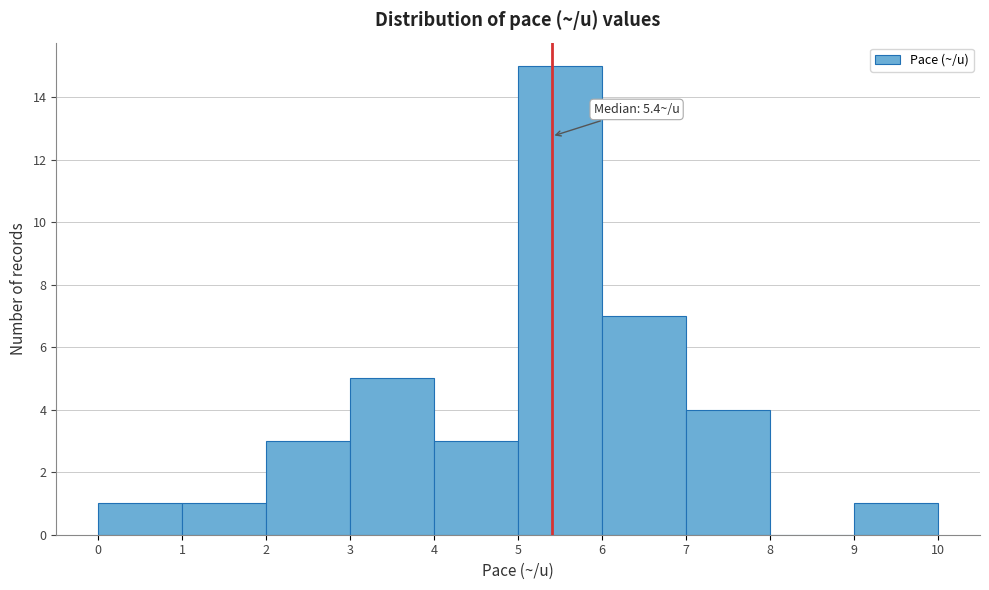

Over which range of the x-axis is the bar tallest?

5 to 6